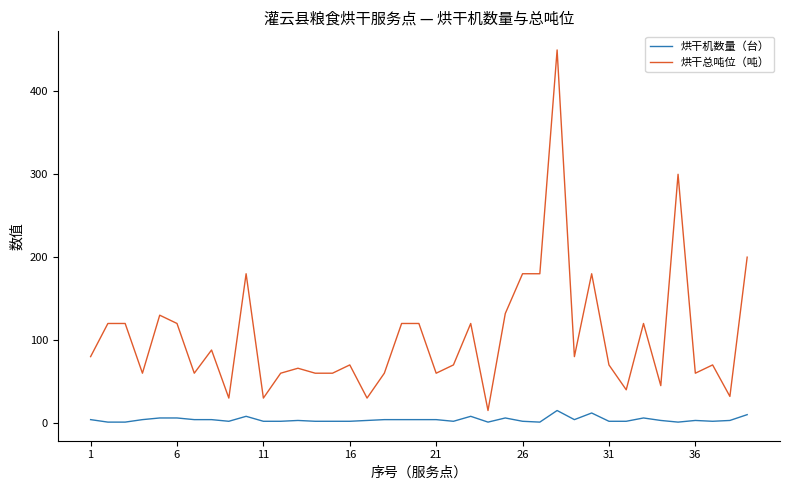

What is the lowest value of the 烘干总吨位（吨） series?

15